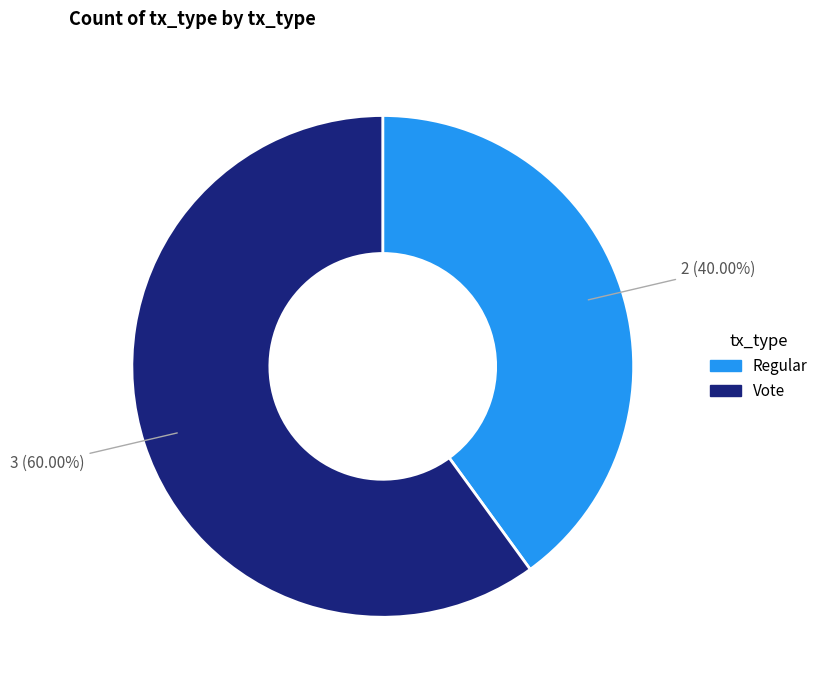

To the nearest percent, what is the combined percentage of Regular and Vote?

100%